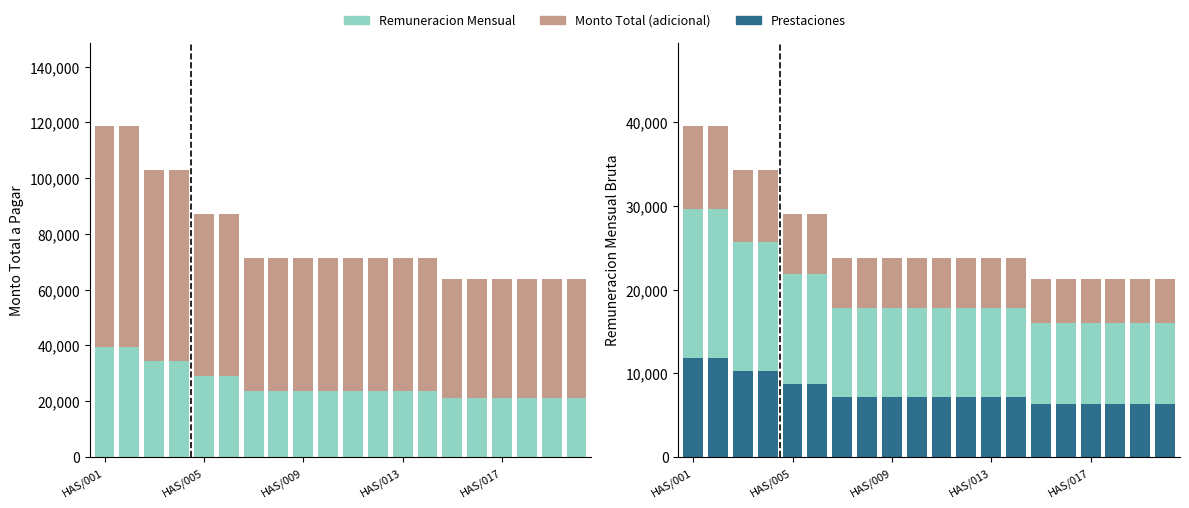

The value of Remuneracion Mensual at 15 is 9585. True or false?

True